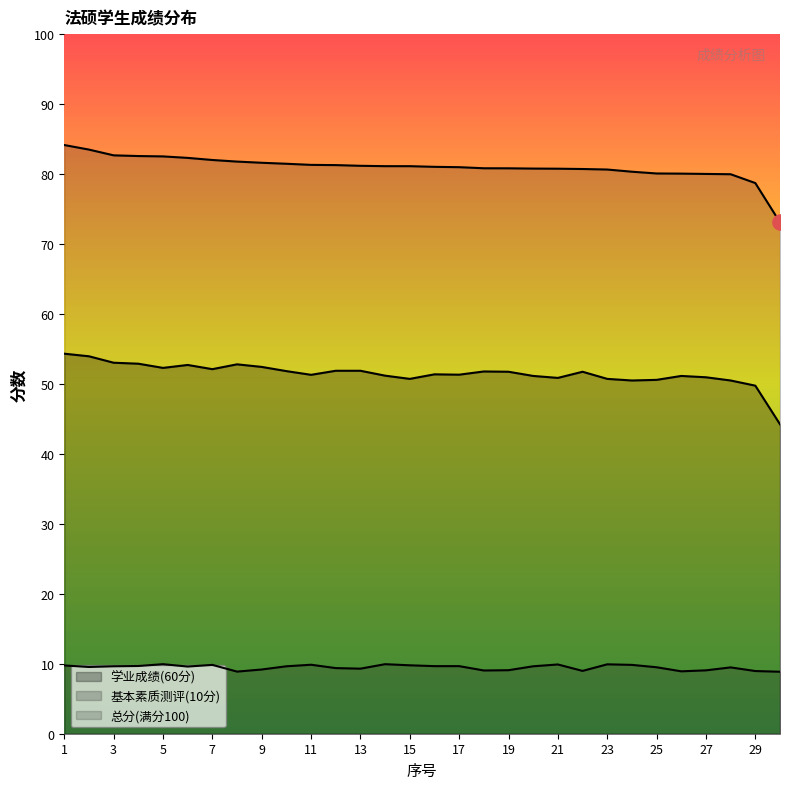

Which series contains the highest Y value?

总分(满分100)